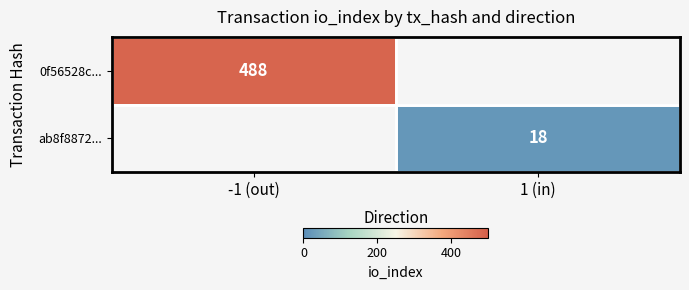

True or false: ab8f8872... has a value of 18 at 1 (in).

True